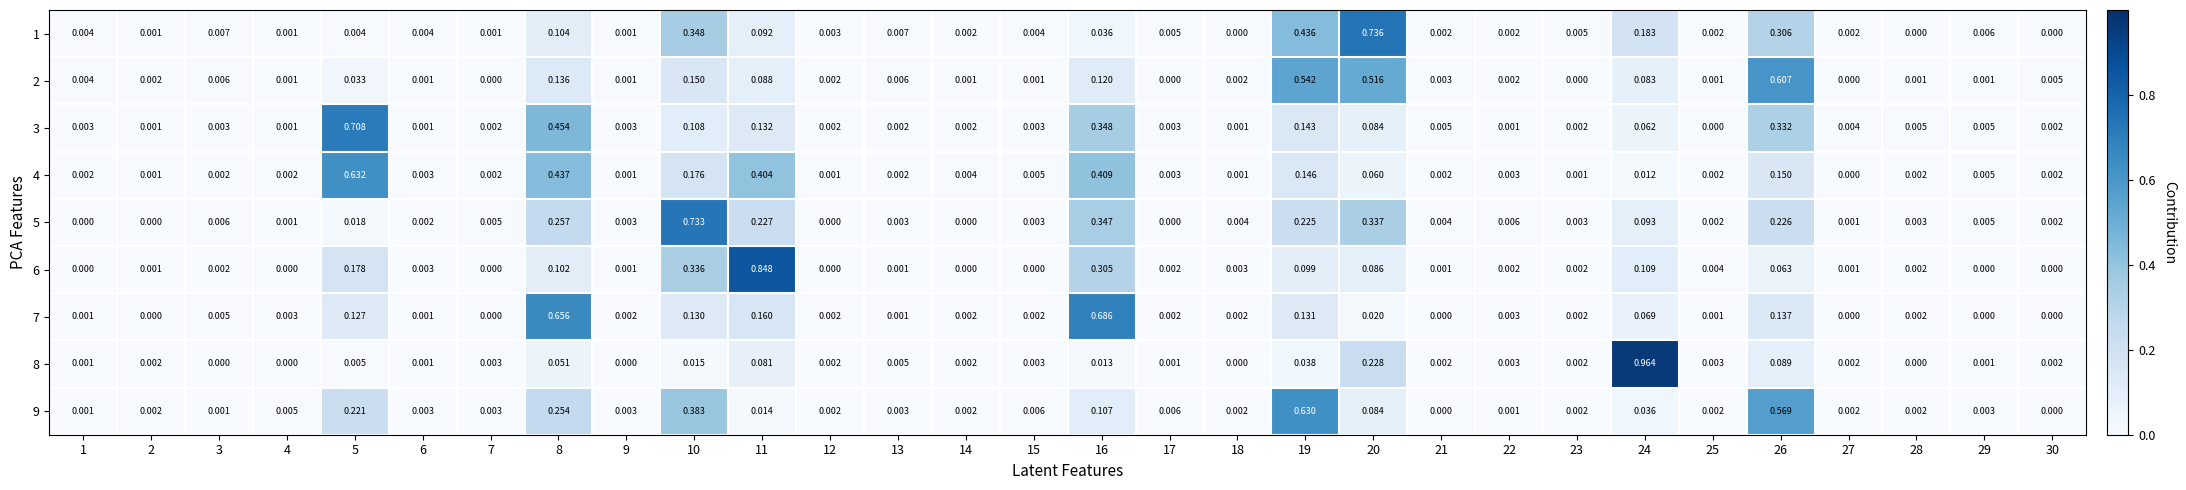

Which series changed the most between 2 and 7?

5